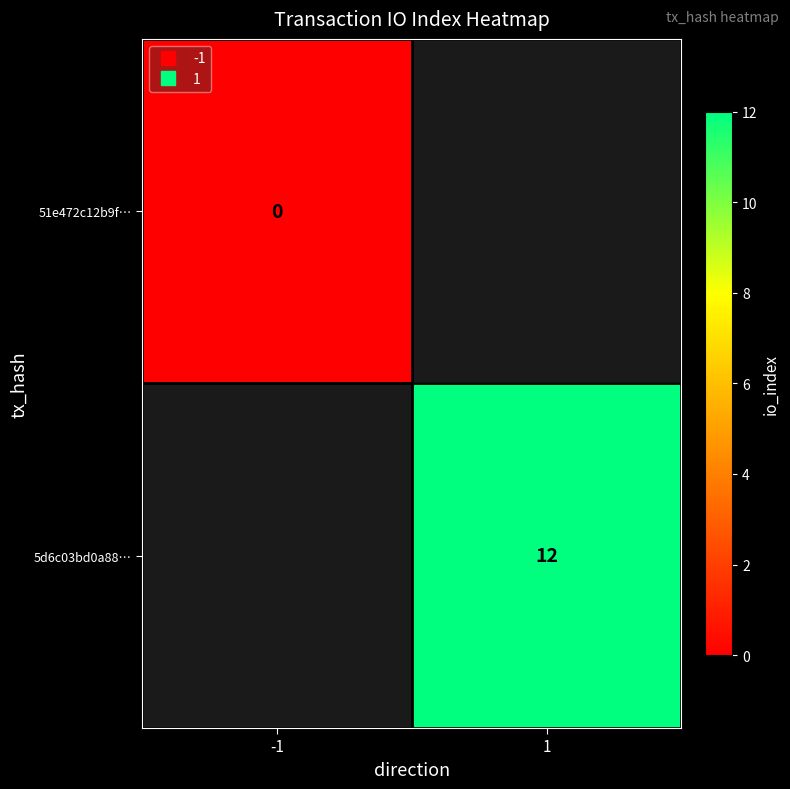

List the series in order of their peak value, lowest first.

51e472c12b9f…, 5d6c03bd0a88…